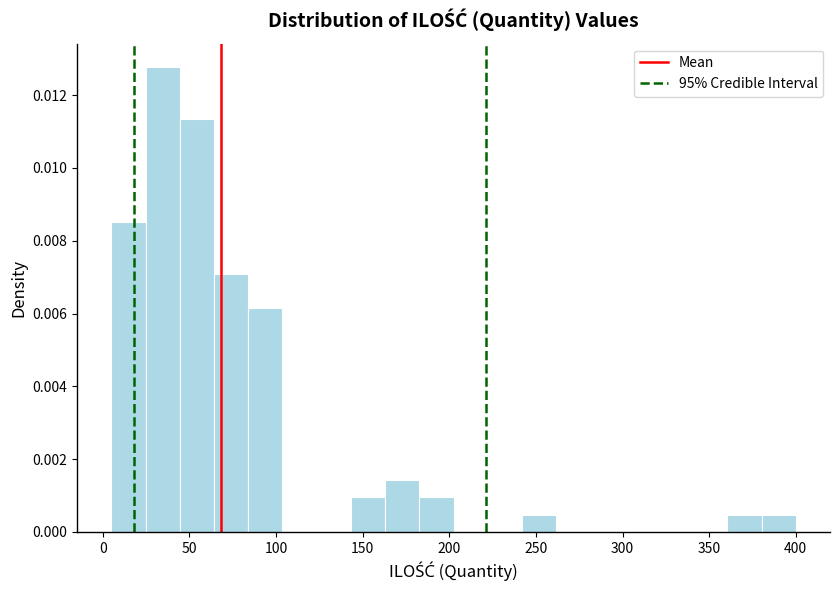

Around what value on the x-axis is the tallest bar? Give the approximate position of its centre, as read against the axis.

35